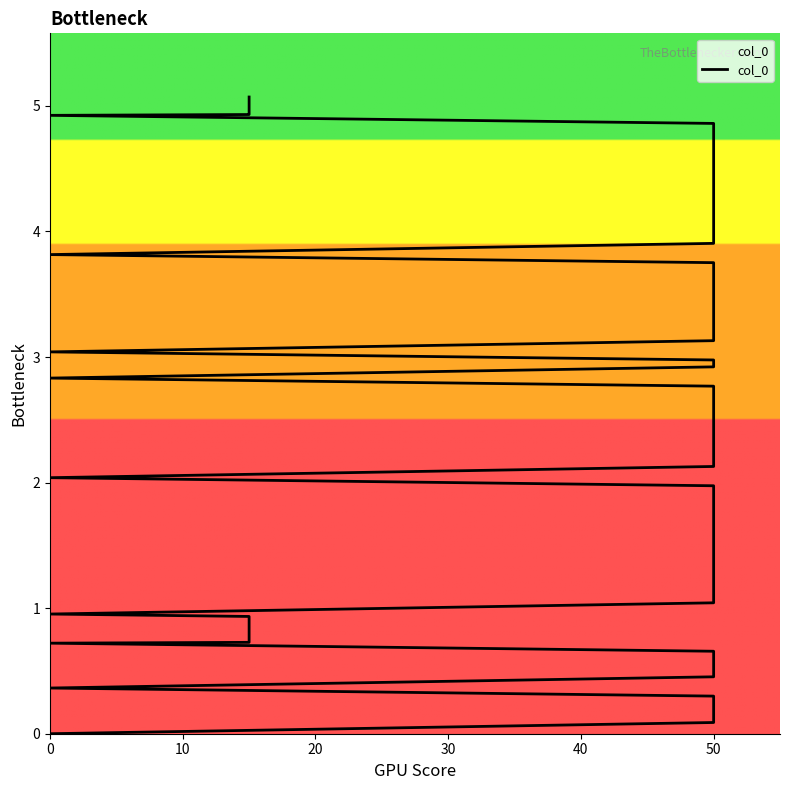

How many data points are above 2?

23